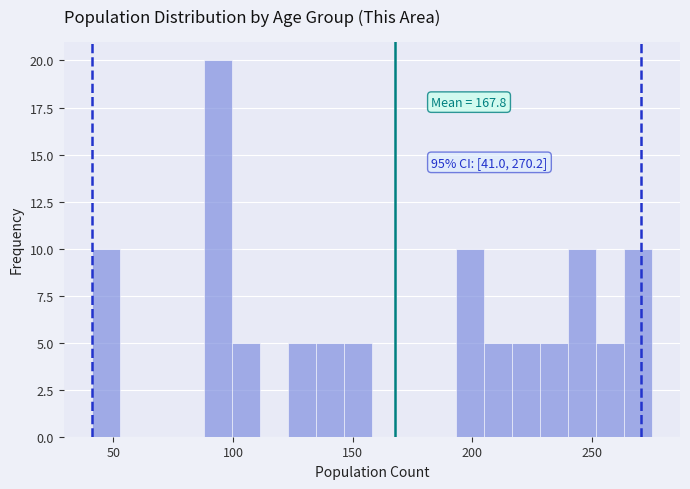

Around what value on the x-axis is the tallest bar? Give the approximate position of its centre, as read against the axis.

95